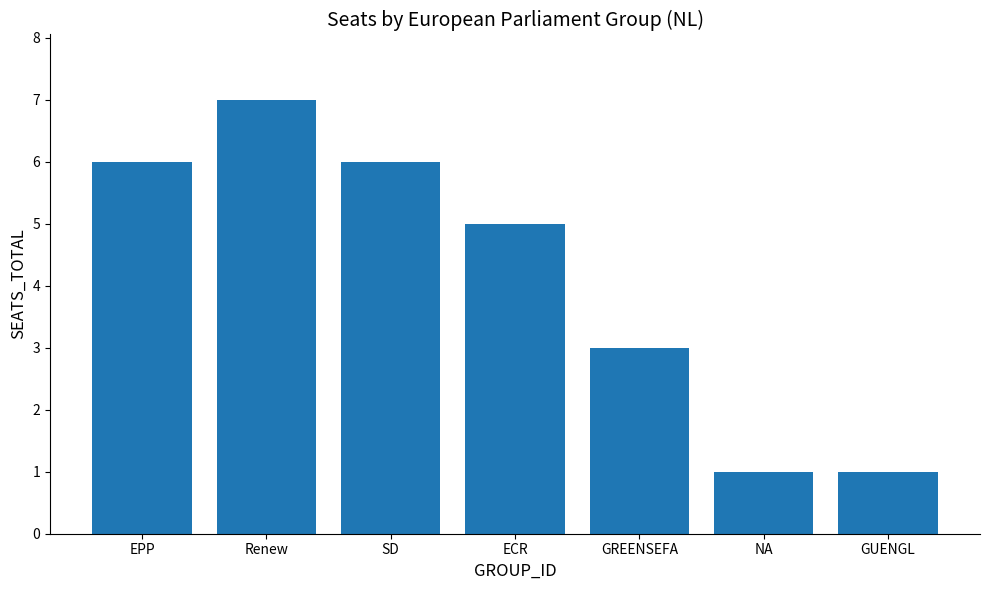

True or false: the data shows 5 at GREENSEFA.

False